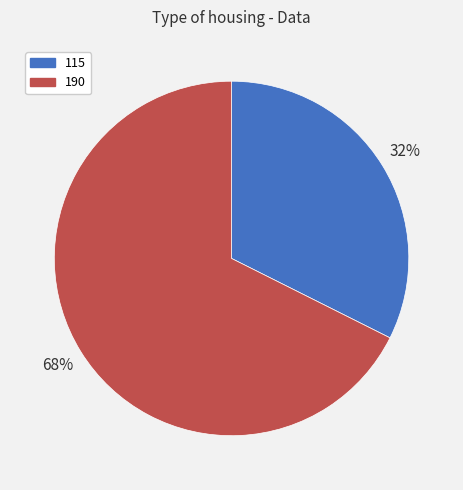

Which has a higher value, 115 or 190?

190